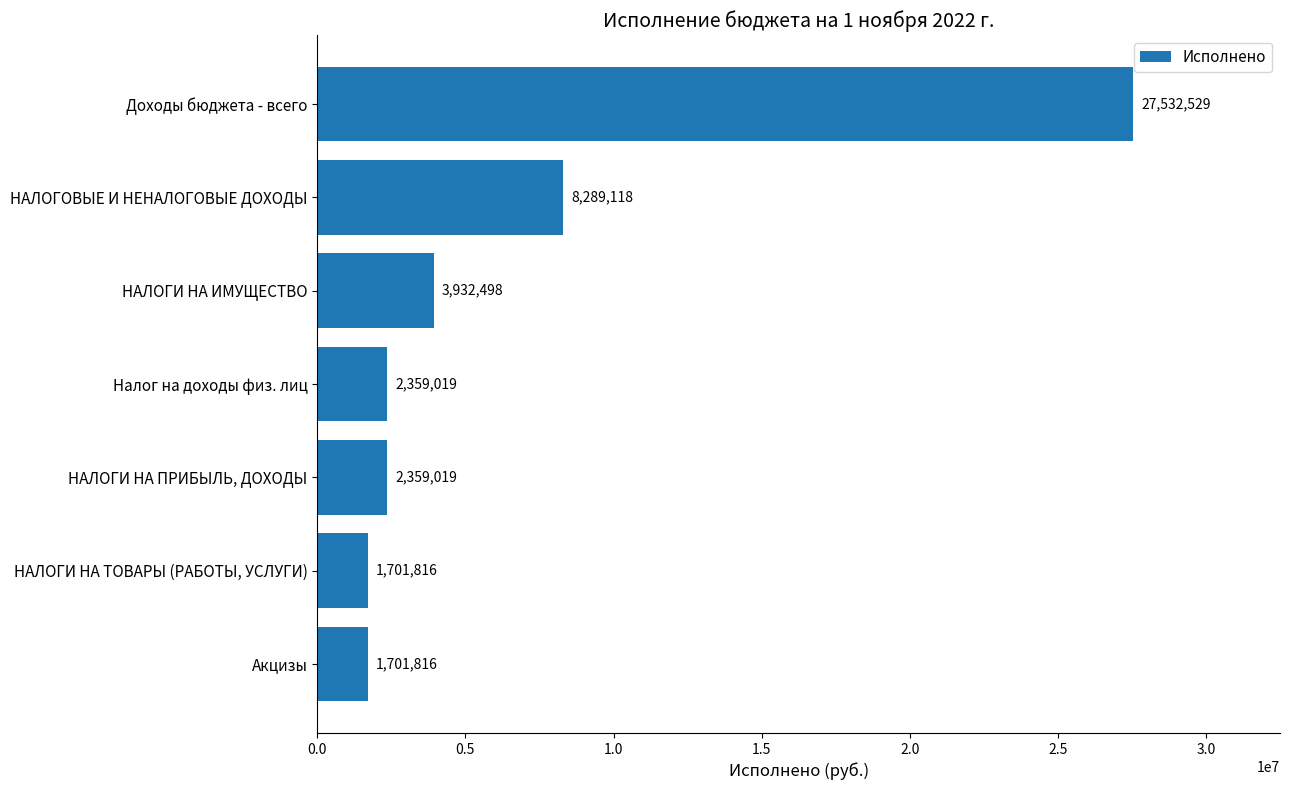

Are the bars horizontal?

Yes